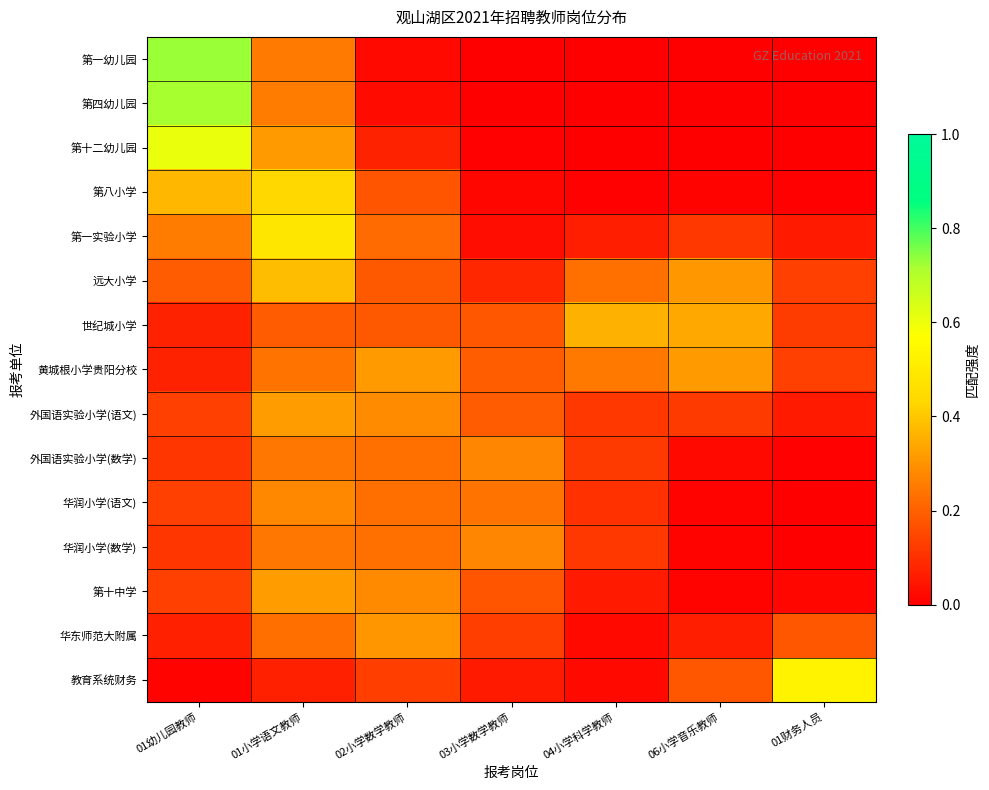

What is the total value across all series at 06小学音乐教师?

1.5